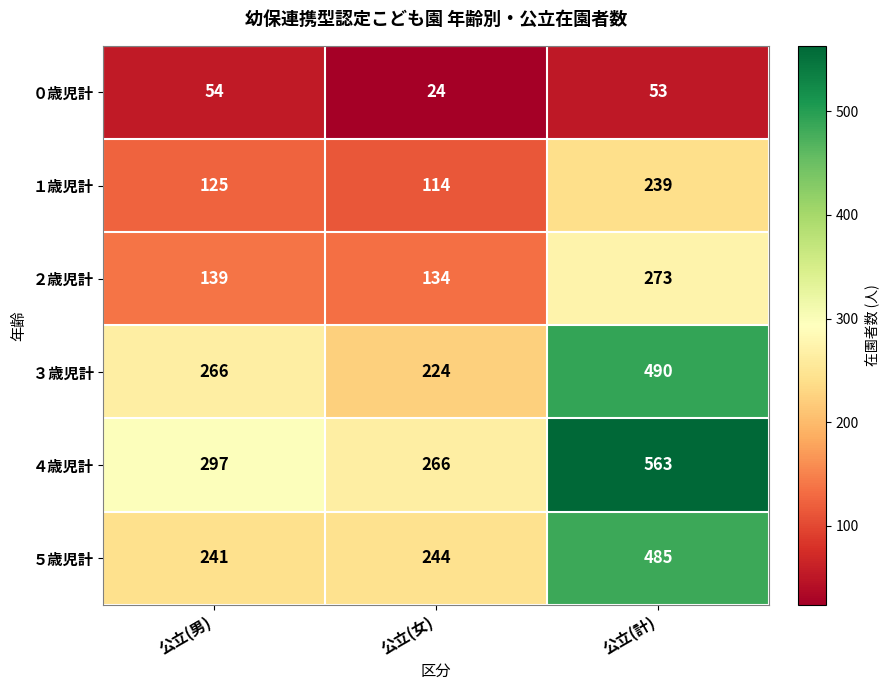

Is it true that ５歳児計 equals 433 at 公立(男)?

False